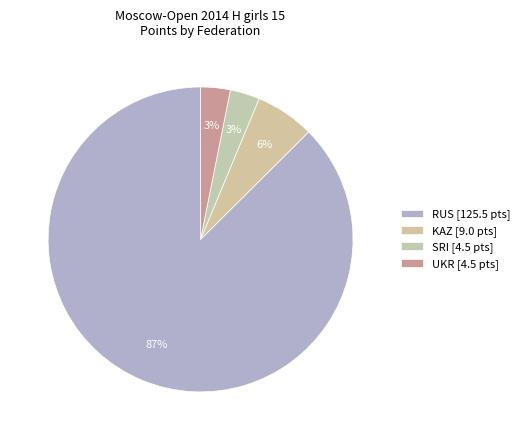

How many slices are in this pie chart?

4